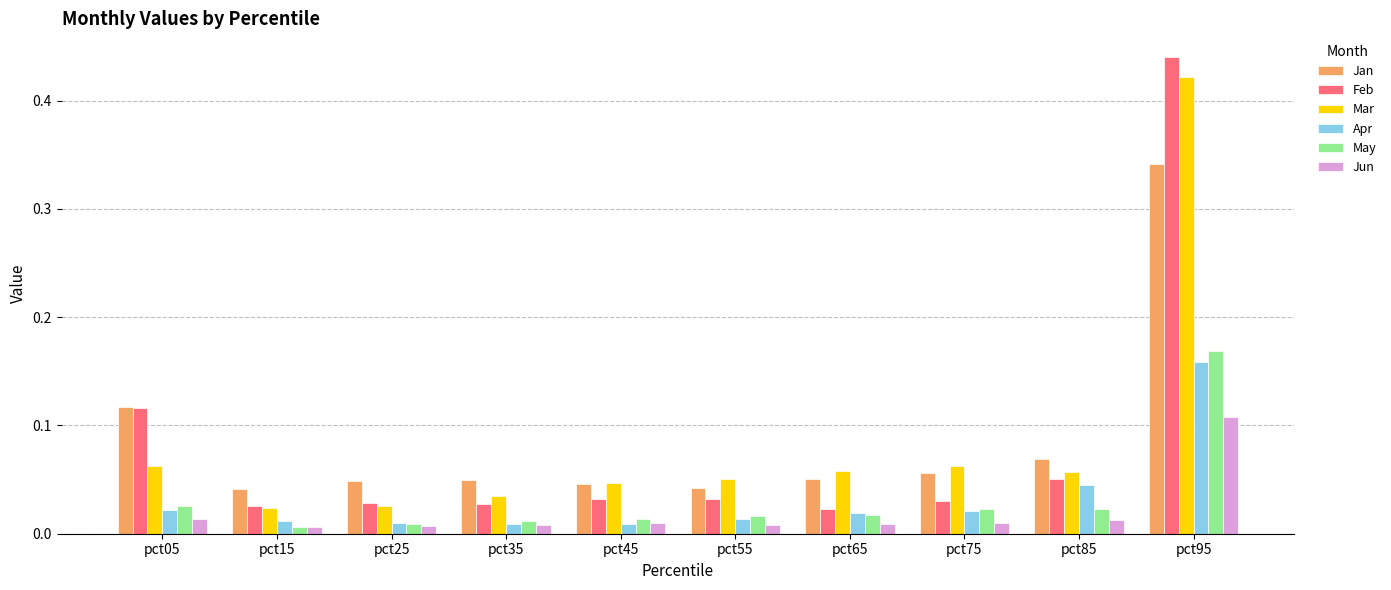

Between pct35 and pct45, which series saw the biggest shift?

Mar